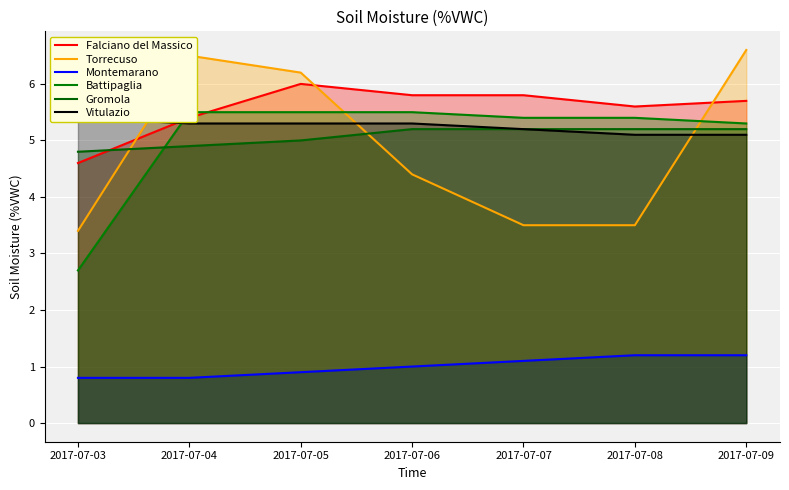

Reading left to right, extract all data points from this chart.

Falciano del Massico: 4.6	5.4	6.0	5.8	5.8	5.6	5.7
Torrecuso: 3.4	6.5	6.2	4.4	3.5	3.5	6.6
Montemarano: 0.8	0.8	0.9	1.0	1.1	1.2	1.2
Battipaglia: 2.7	5.5	5.5	5.5	5.4	5.4	5.3
Gromola: 4.8	4.9	5.0	5.2	5.2	5.2	5.2
Vitulazio: 5.4	5.3	5.3	5.3	5.2	5.1	5.1